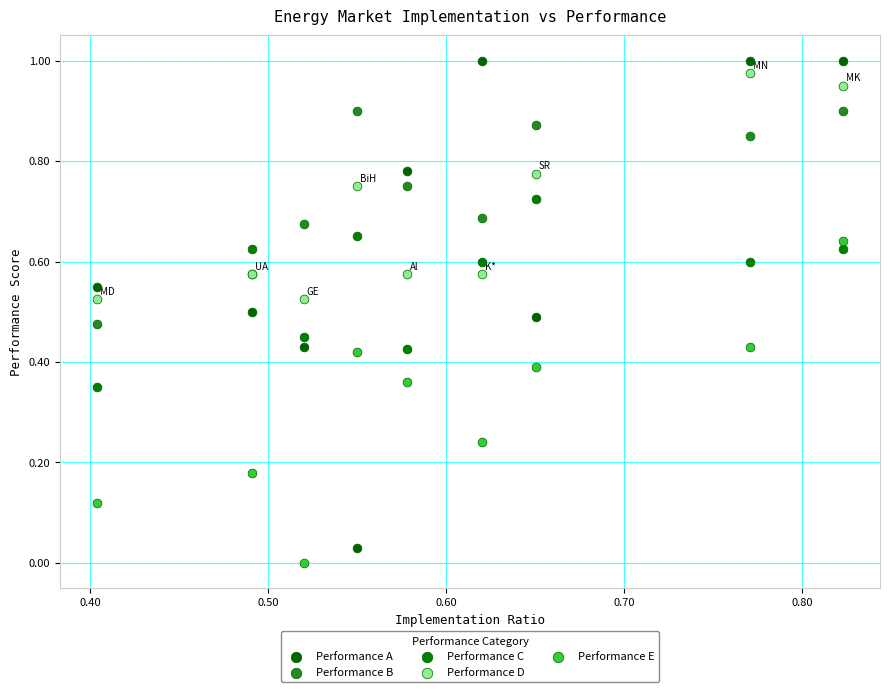

Which series has the widest spread of Y values?

Performance A